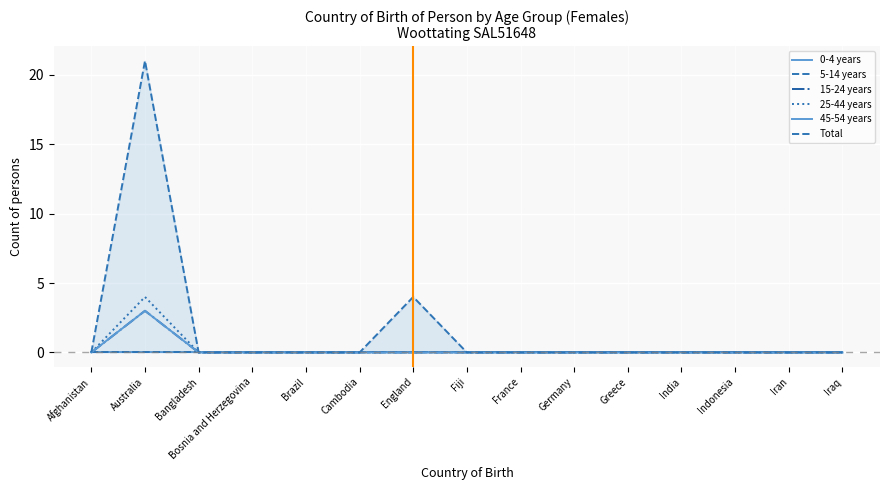

True or false: Total and 0-4 years intersect in this chart.

False